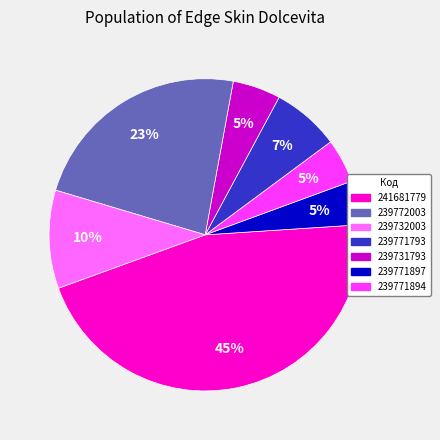

Is there a majority slice in this chart?

No